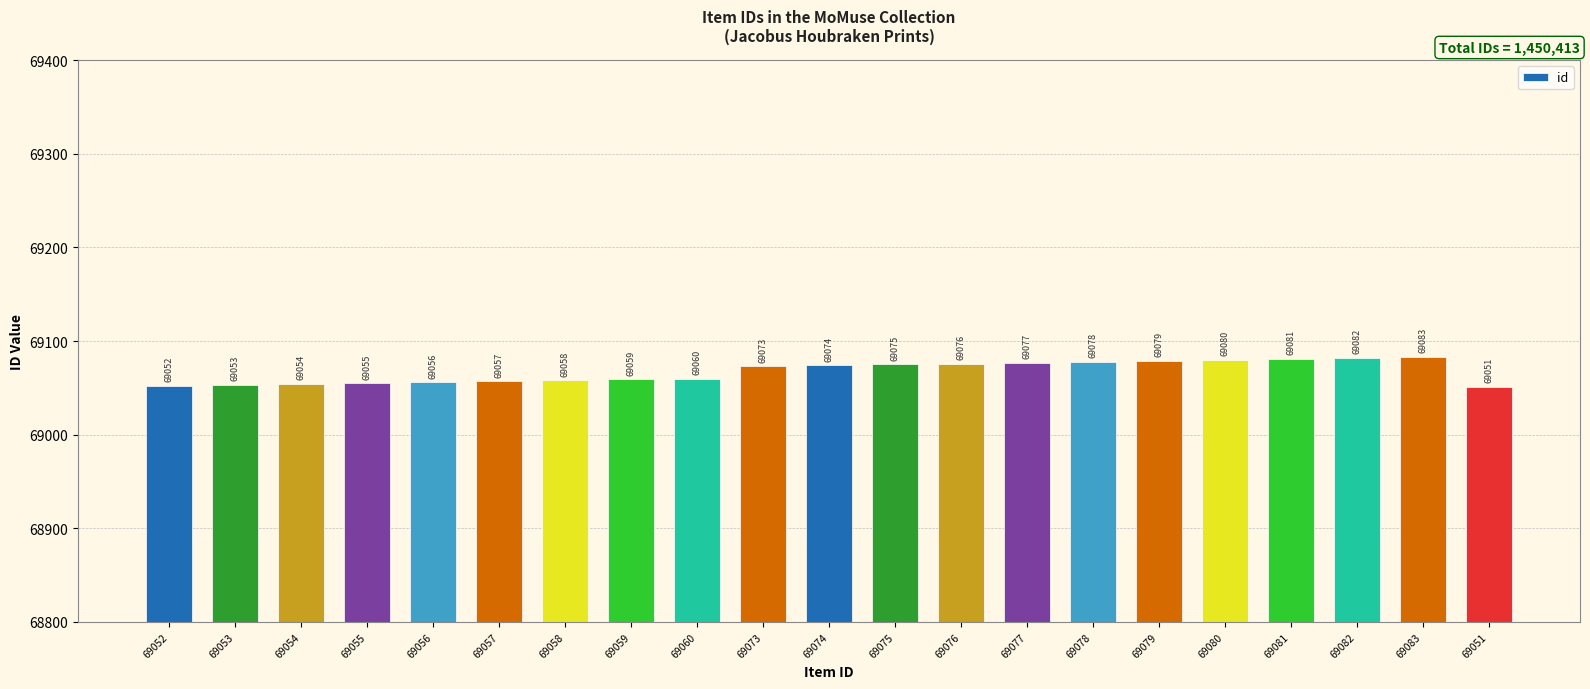

What is the greatest value displayed?

69083